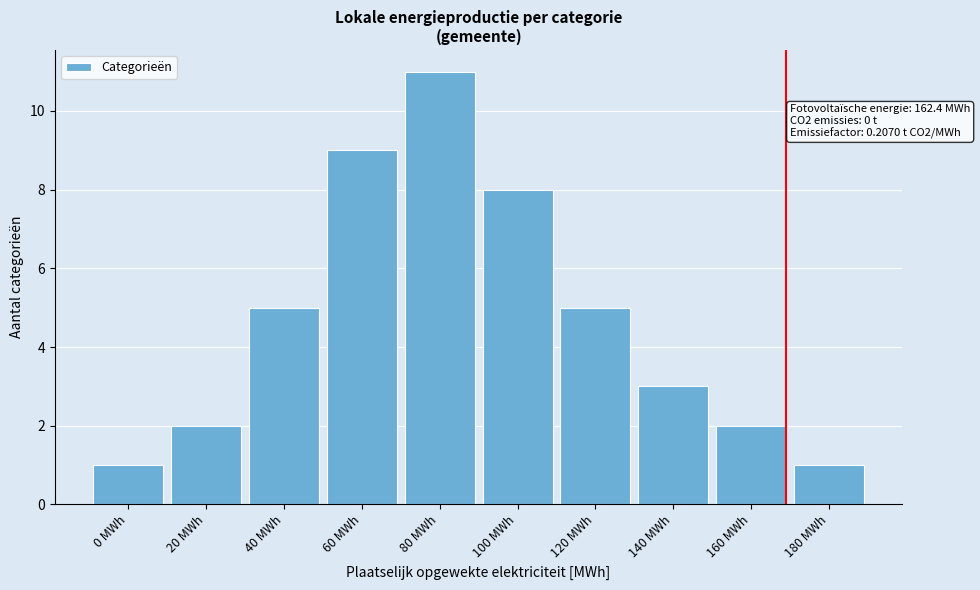

Reading left to right, what are all the values shown in this chart?

1	2	5	9	11	8	5	3	2	1